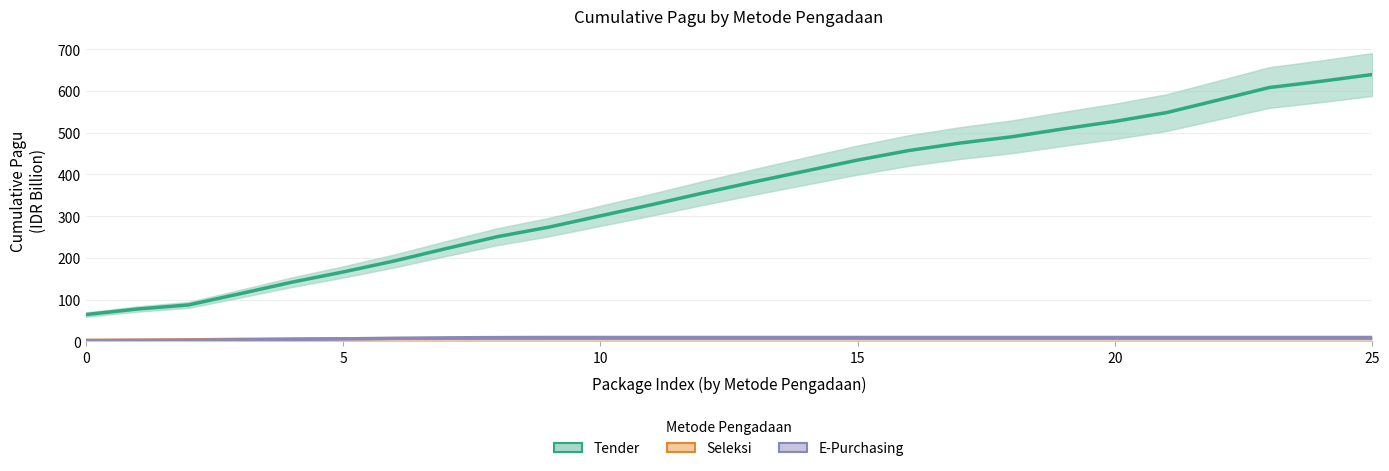

At 0, list the series in order from smallest to largest.

E-Purchasing, Seleksi, Tender